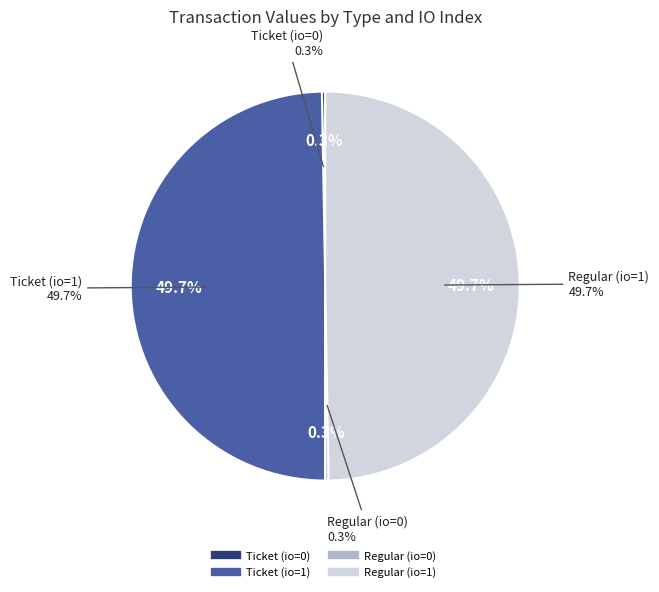

Is there any slice that represents more than half of the pie?

No